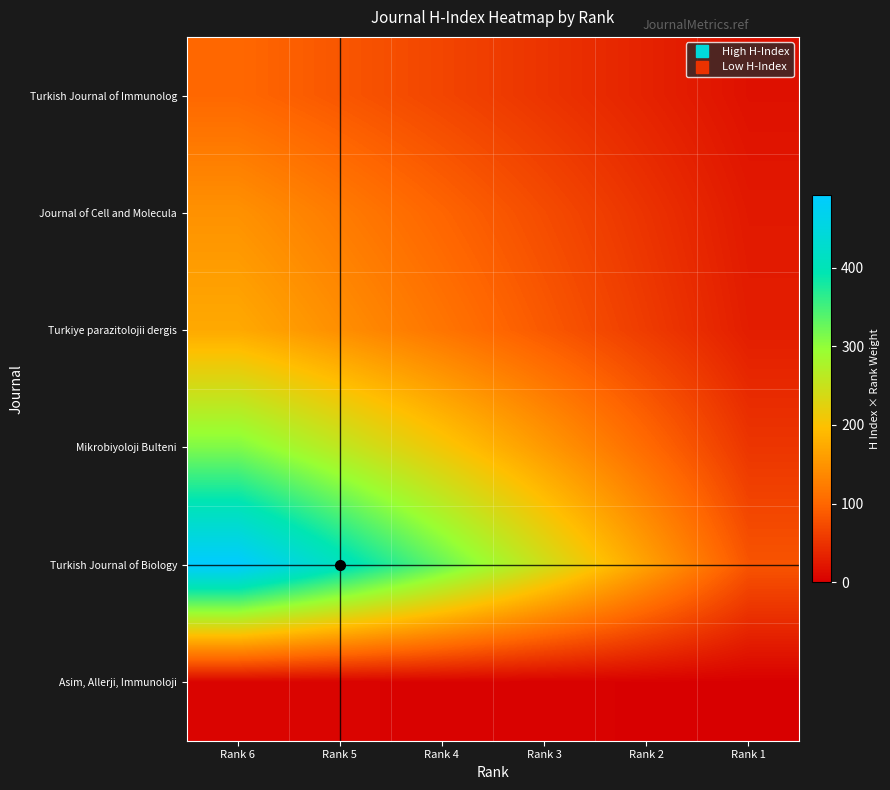

What is the smallest value displayed?

0.8